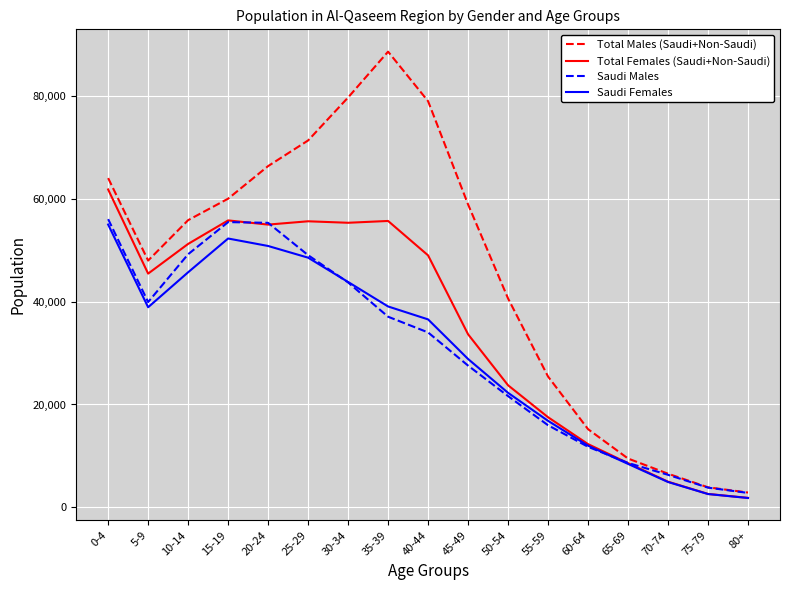

In Total Males (Saudi+Non-Saudi), how many points are lower than both neighbors (excluding endpoints)?

1